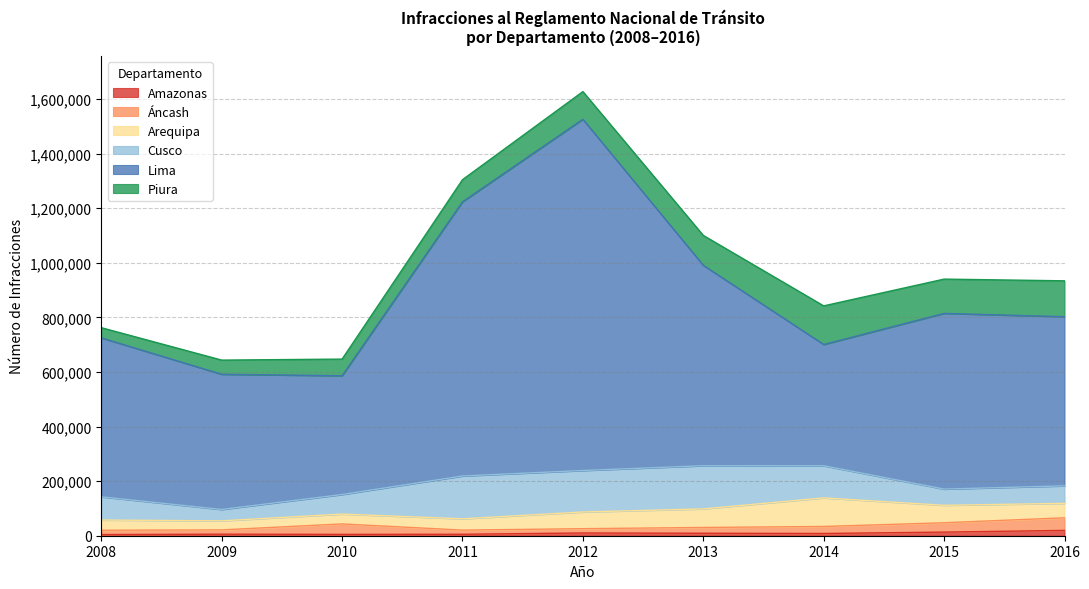

Reading right to left, list all the values displayed in this chart.

Amazonas: 19464	13300	8217	9086	10018	5360	5003	5644	4254
Áncash: 46234	34165	25688	21195	15778	15194	38216	15745	15827
Arequipa: 52877	63954	104689	67968	61183	41336	36158	33060	37395
Cusco: 64155	59424	117832	158254	151942	156983	71586	41725	85013
Lima: 619805	643743	444225	734330	1287005	1004534	435216	495435	582420
Piura: 131363	125606	141430	109390	101266	81029	60920	51825	37335